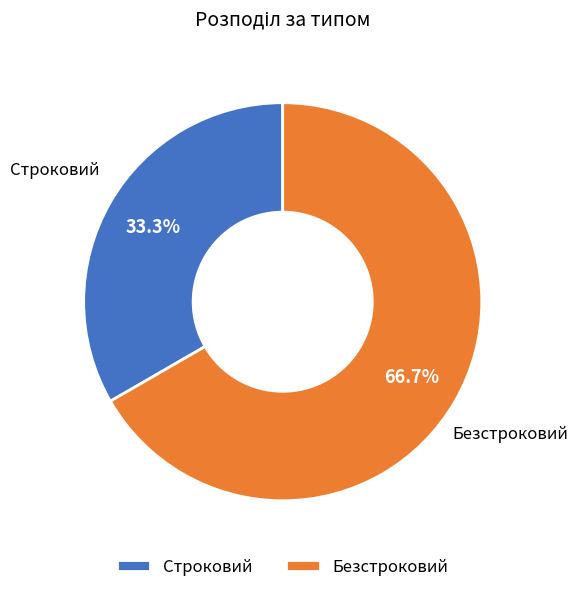

What is the largest slice in the pie chart?

Безстроковий